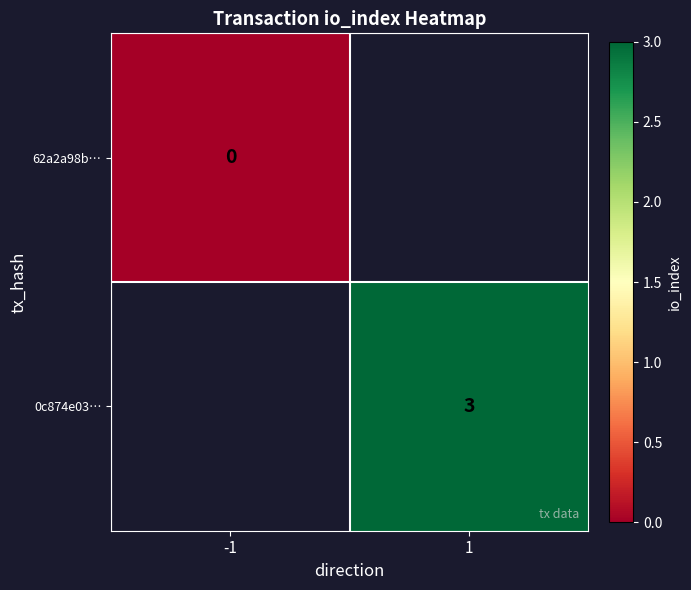

Is it true that 0c874e03… equals 1.6 at 1?

False